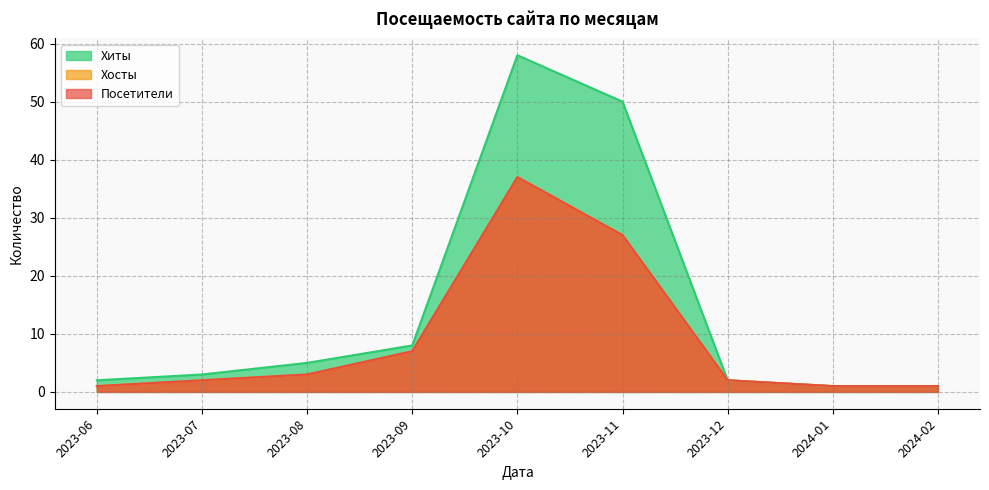

True or false: Хиты and Хосты intersect in this chart.

False